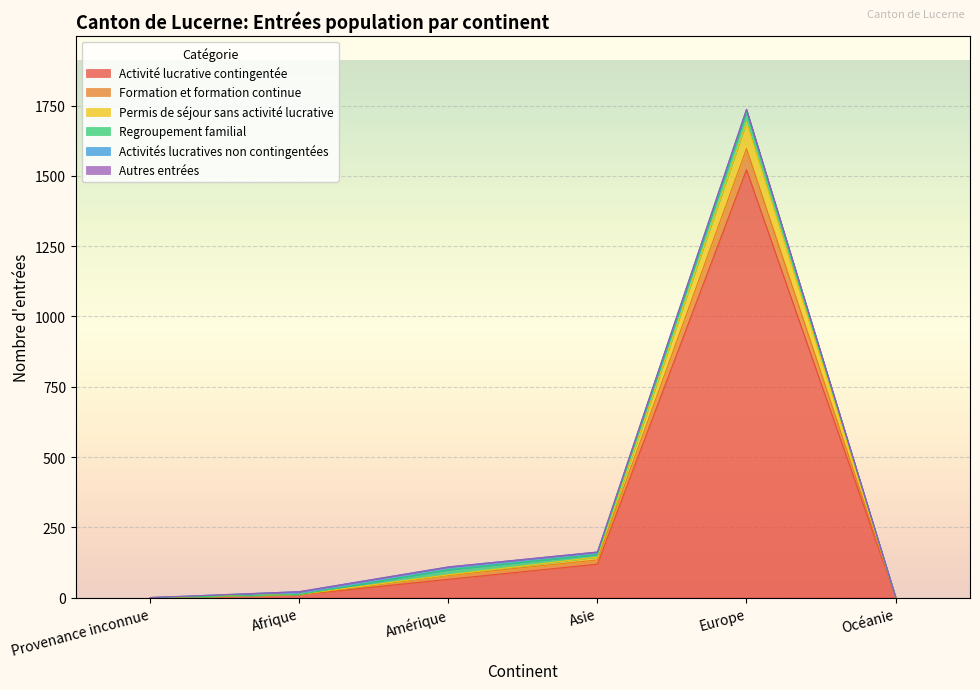

At which category does Activité lucrative contingentée reach its first local peak?

Europe